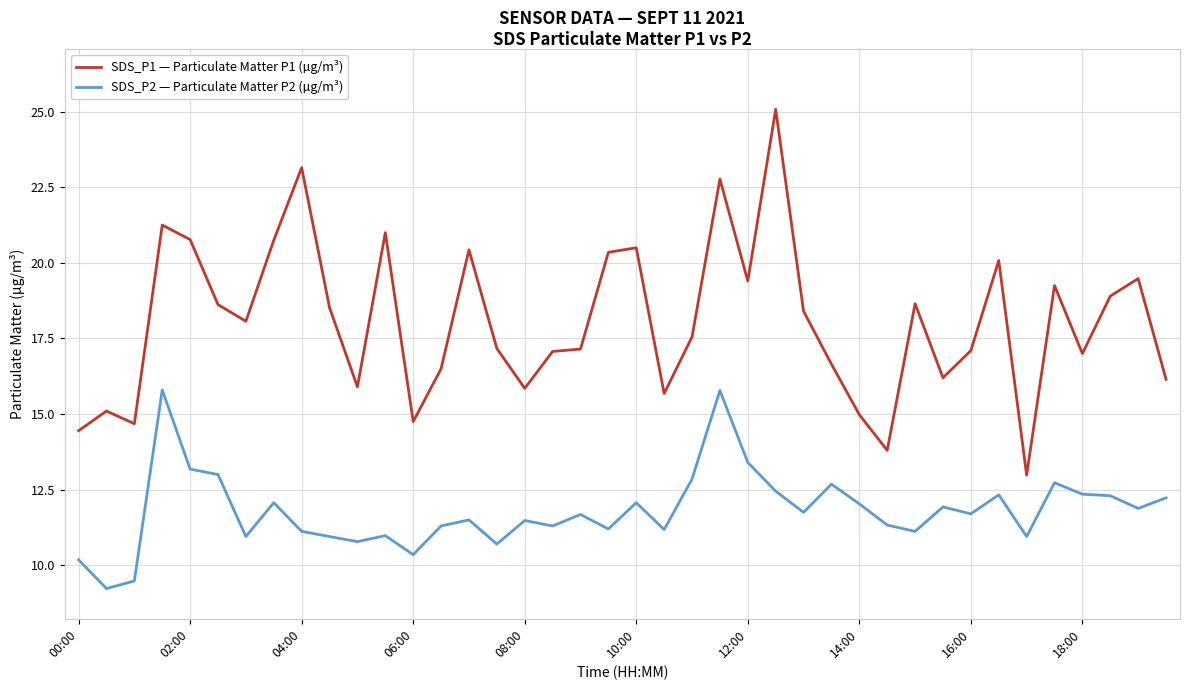

List the series in order of their peak value, lowest first.

SDS_P2 — Particulate Matter P2 (µg/m³), SDS_P1 — Particulate Matter P1 (µg/m³)